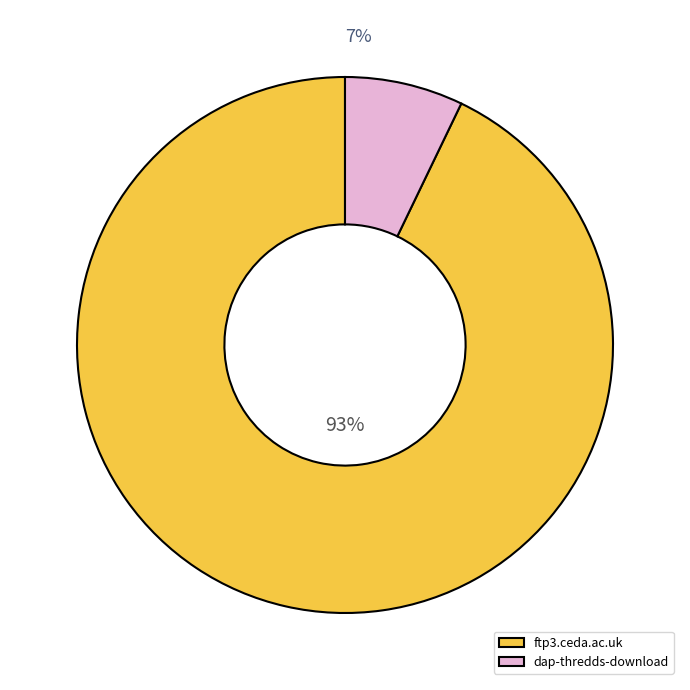

To the nearest percent, what is the combined percentage of ftp3.ceda.ac.uk and dap-thredds-download?

100%